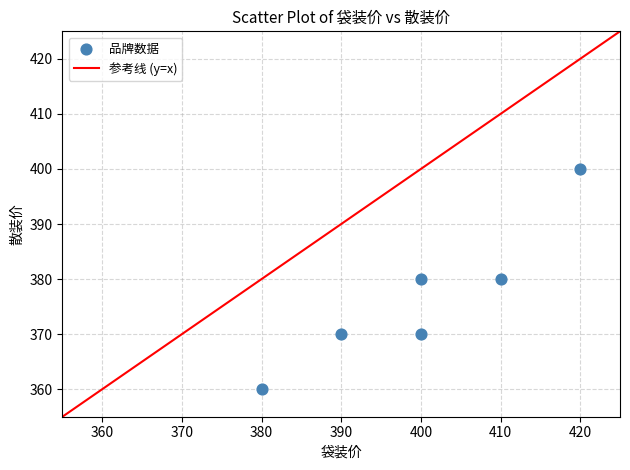

What is the range of Y values (max minus min)?

40